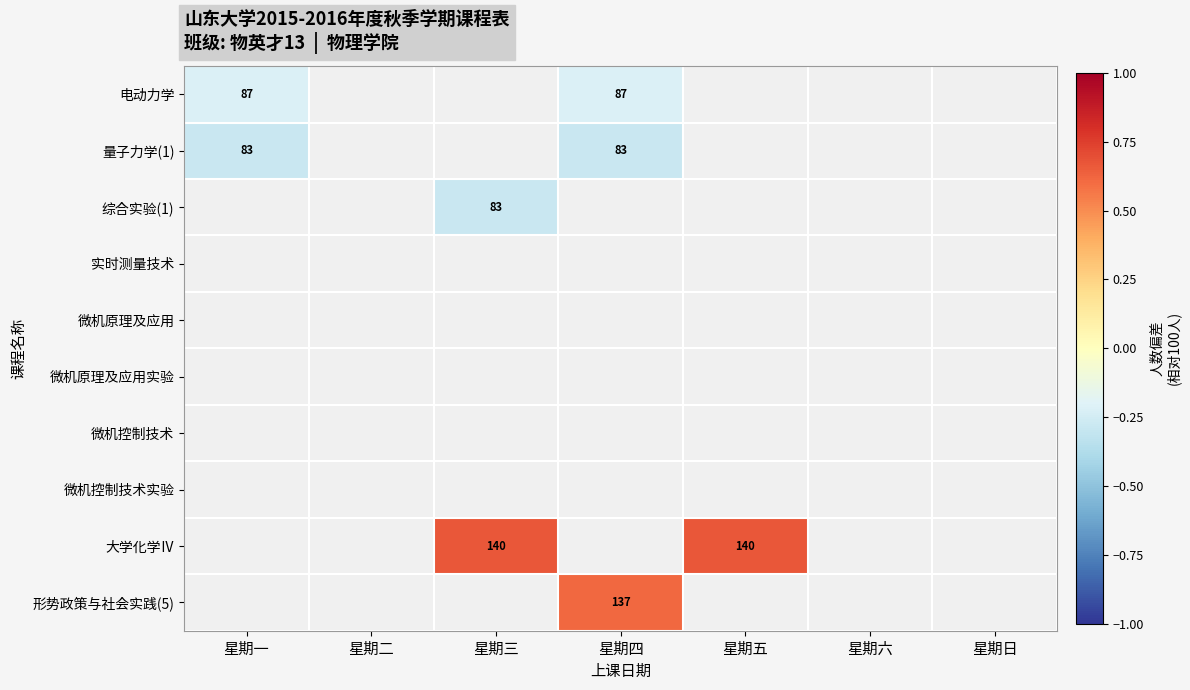

What is the maximum value shown in the chart?

0.7